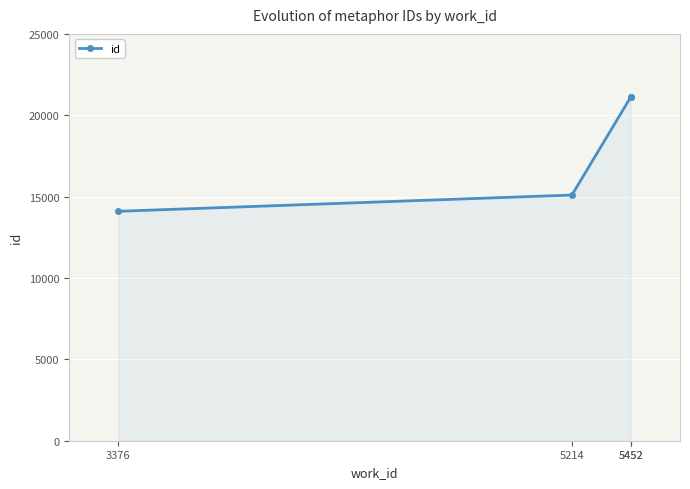

Does the chart display data point markers on the line(s)?

Yes